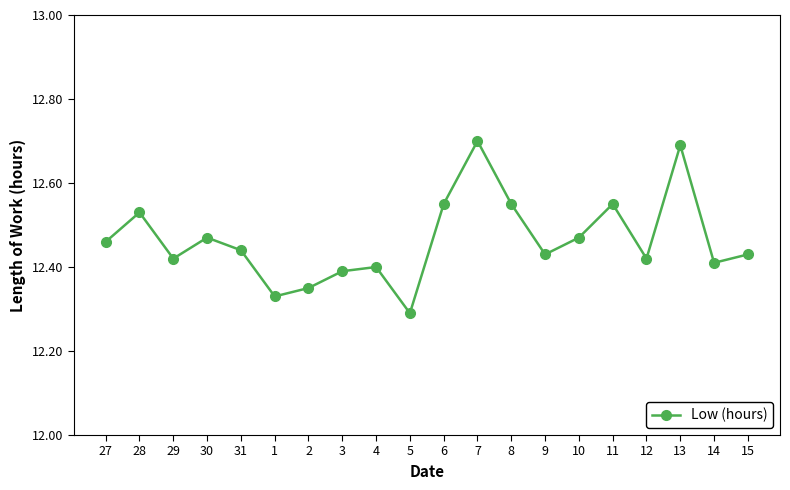

Which category has the lowest value across all series?

5